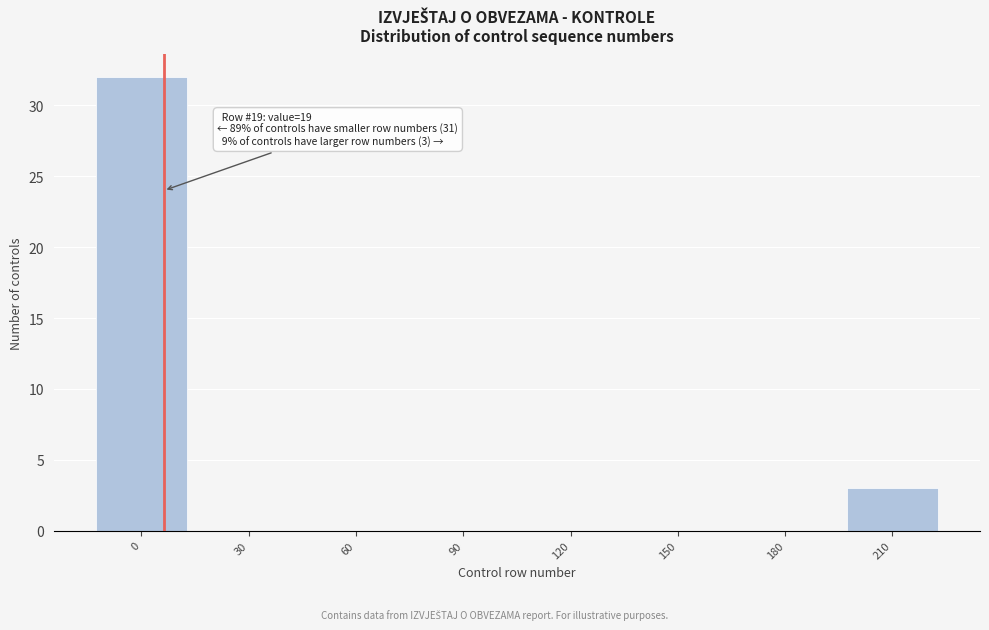

Reading left to right, what are all the values shown in this chart?

0=32	30=0	60=0	90=0	120=0	150=0	180=0	210=3